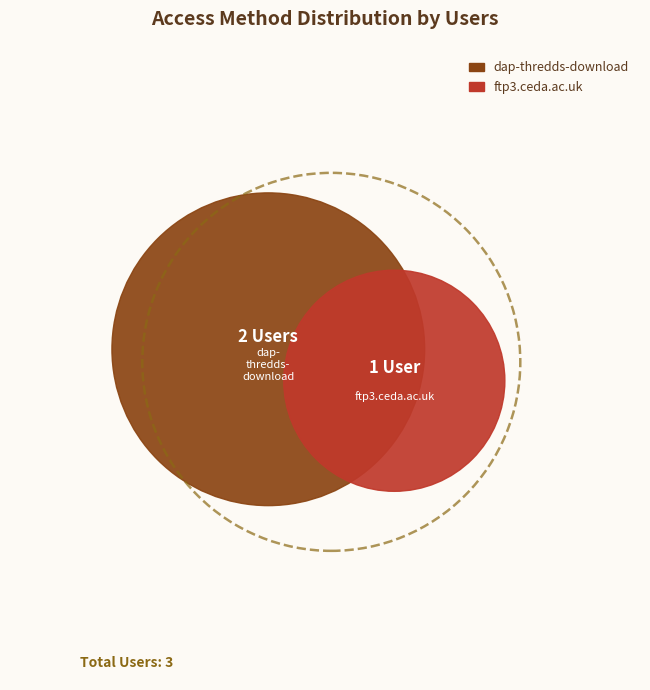

What percentage is the dap-thredds-download slice, to the nearest percent?

67%